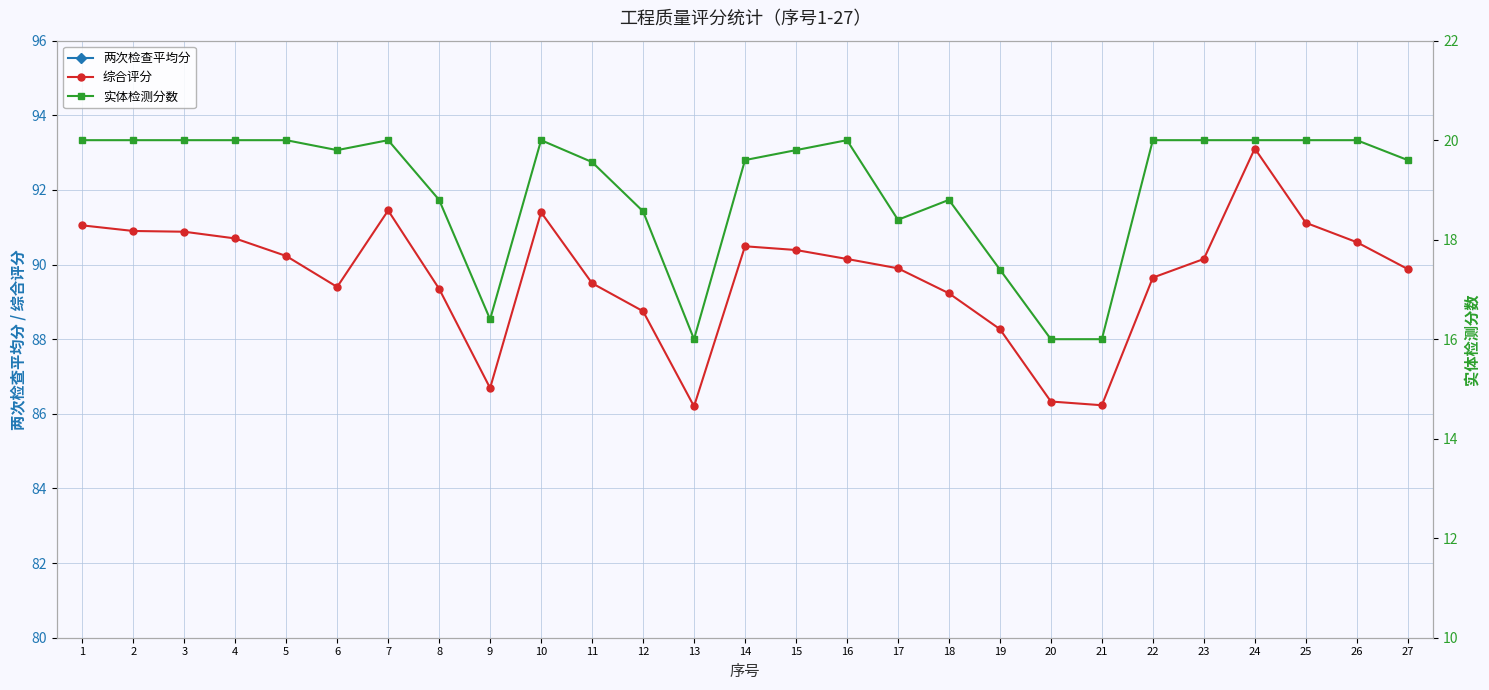

Reading right to left, list all the values displayed in this chart.

两次检查平均分: 27=70.3	26=70.6	25=71.1	24=73.1	23=70.2	22=69.7	21=70.2	20=70.3	19=70.9	18=70.4	17=71.6	16=70.2	15=70.6	14=70.9	13=70.2	12=70.2	11=69.9	10=71.4	9=70.3	8=70.5	7=71.5	6=69.6	5=70.2	4=70.7	3=70.9	2=70.9	1=71.0
综合评分: 27=89.9	26=90.6	25=91.1	24=93.1	23=90.2	22=89.7	21=86.2	20=86.3	19=88.3	18=89.2	17=89.9	16=90.2	15=90.4	14=90.5	13=86.2	12=88.8	11=89.5	10=91.4	9=86.7	8=89.3	7=91.5	6=89.4	5=90.2	4=90.7	3=90.9	2=90.9	1=91.0
实体检测分数: 27=19.6	26=20.0	25=20.0	24=20.0	23=20.0	22=20.0	21=16.0	20=16.0	19=17.4	18=18.8	17=18.4	16=20.0	15=19.8	14=19.6	13=16.0	12=18.6	11=19.6	10=20.0	9=16.4	8=18.8	7=20.0	6=19.8	5=20.0	4=20.0	3=20.0	2=20.0	1=20.0